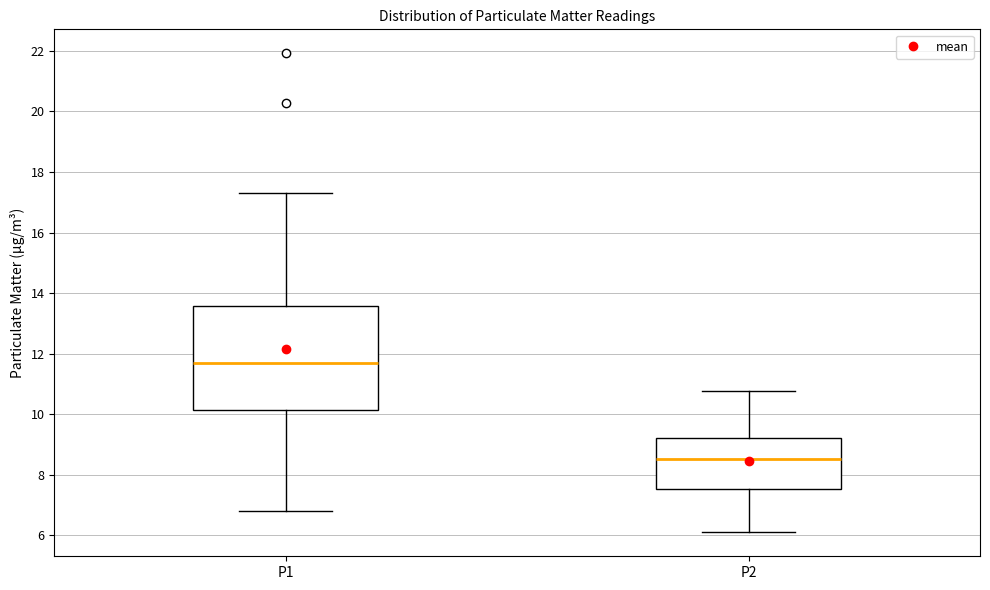

Comparing the boxes themselves (not the whiskers), which one is the tallest?

P1